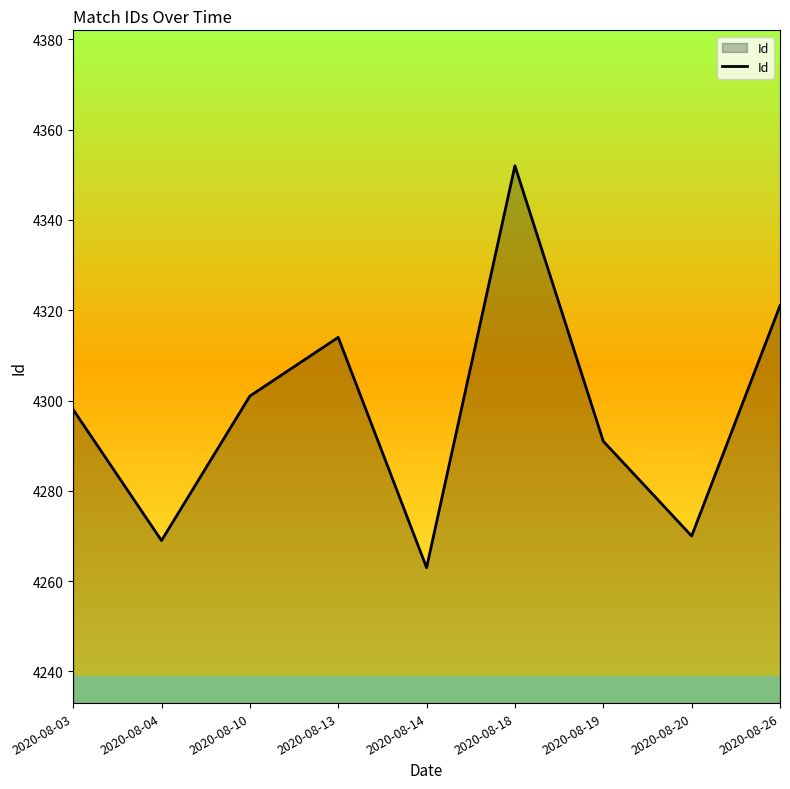

At which category does the chart reach its minimum across all series?

2020-08-14